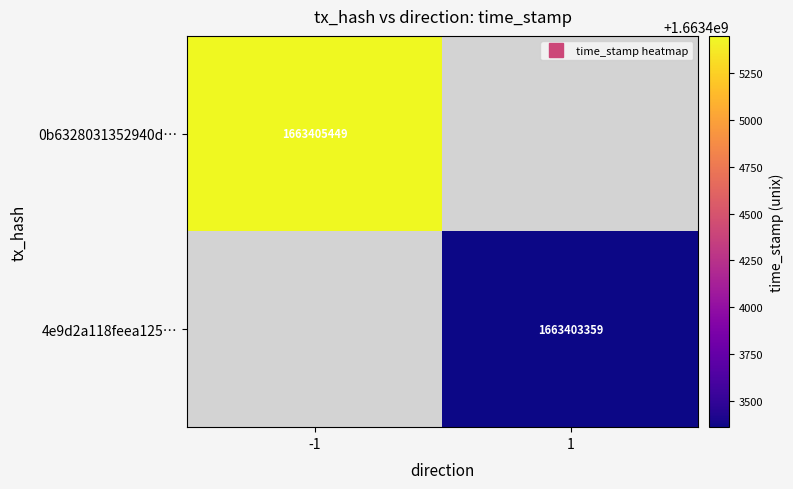

List the series in order of their peak value, lowest first.

4e9d2a118feea125…, 0b6328031352940d…